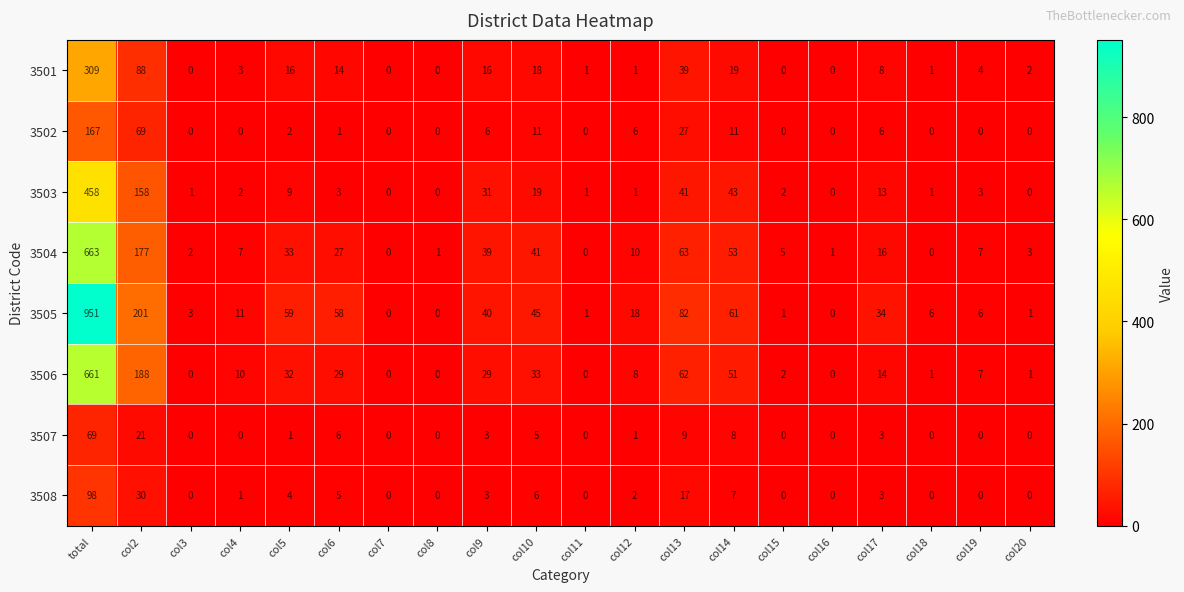

What is the highest value of the 3504 series?

663